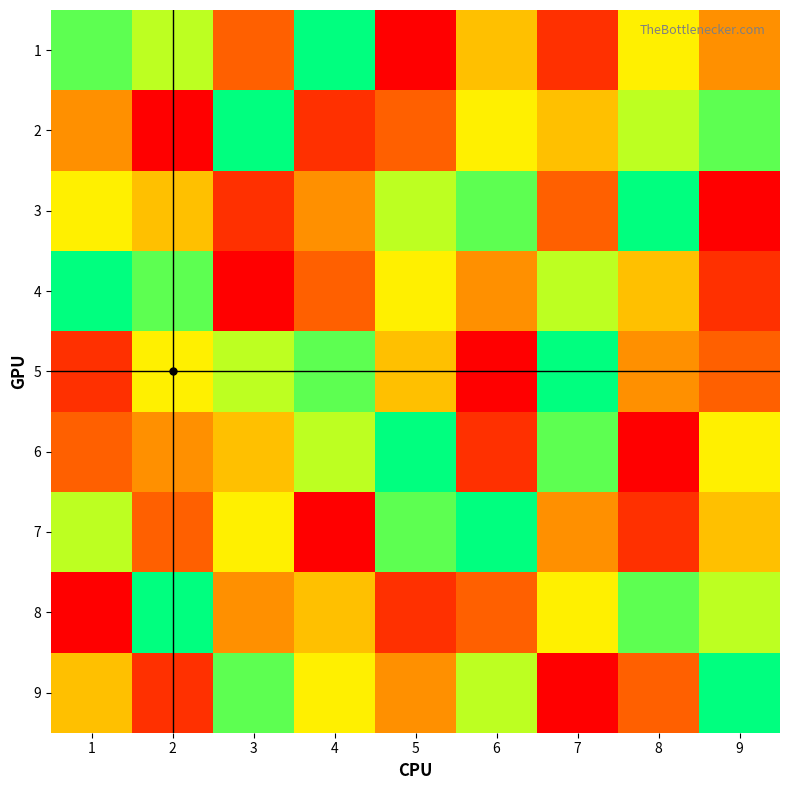

Which has a higher value, 1 or 7?

1